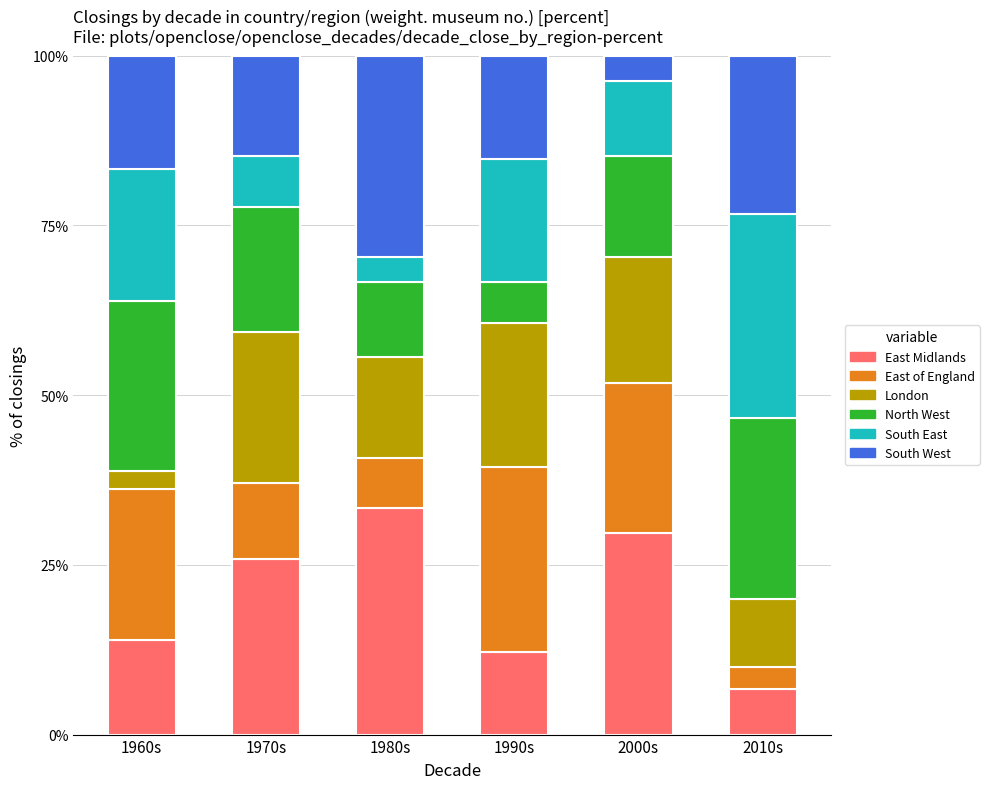

What is the total value across all series at 1990s?

100.0